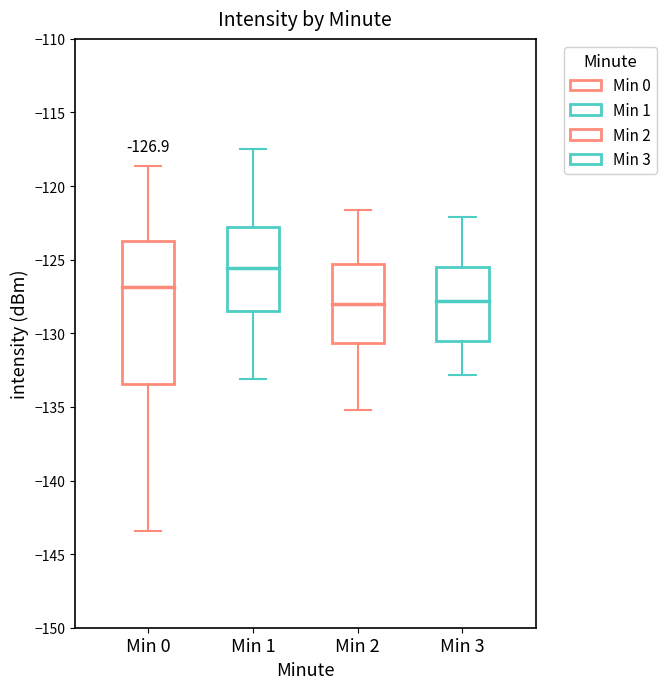

Which box's median line is the highest?

Min 1